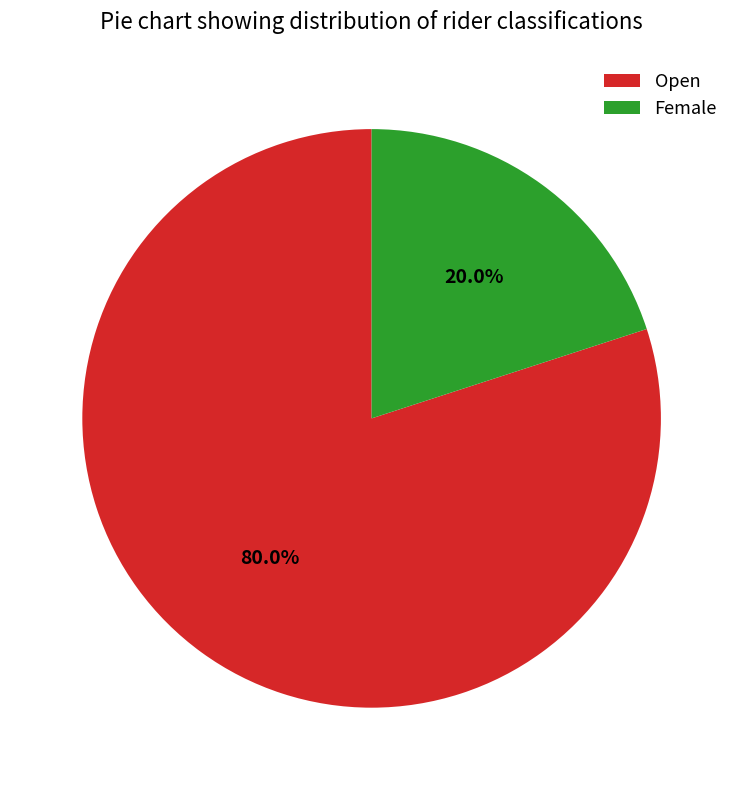

Which category has the smallest portion of the pie?

Female